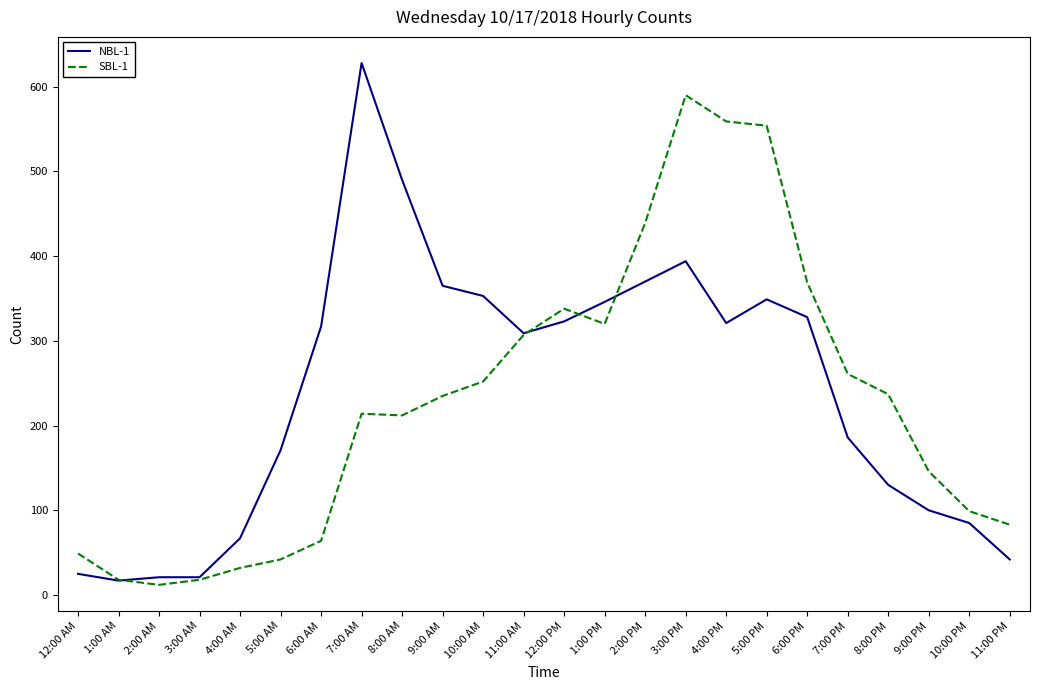

Rank the series at 10:00 AM from highest to lowest value.

NBL-1, SBL-1